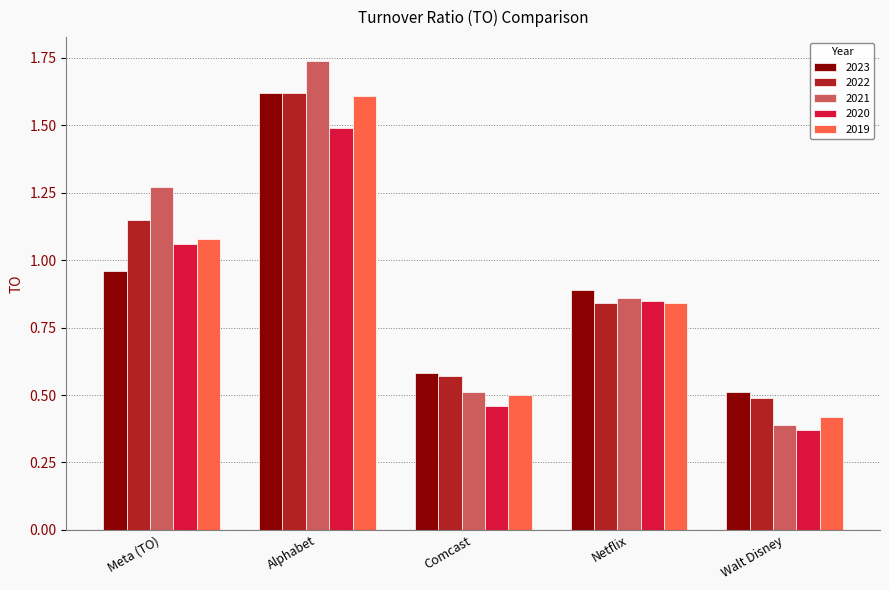

What is the total value across all series at Comcast?

2.6